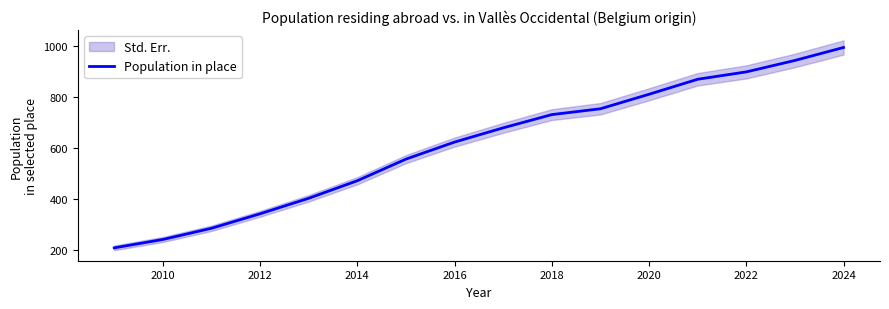

At which label does Population in place reach its peak?

2024